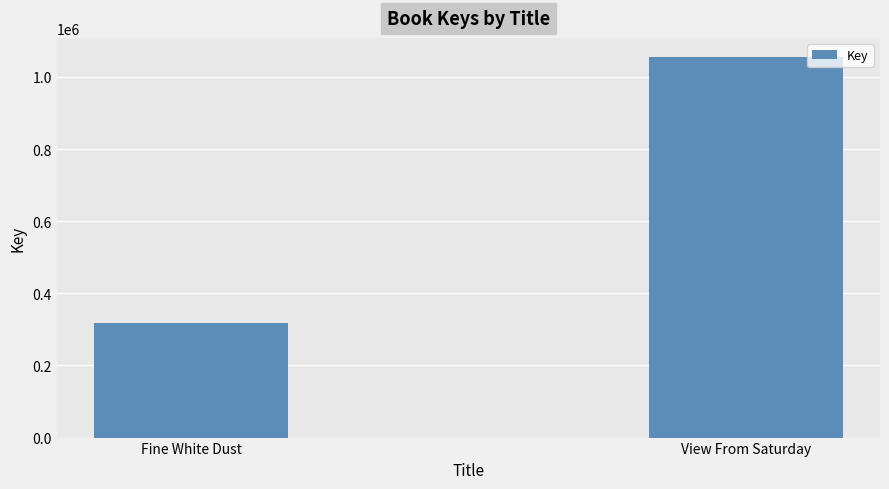

Where is the data nearest to the value 686449?

Fine White Dust